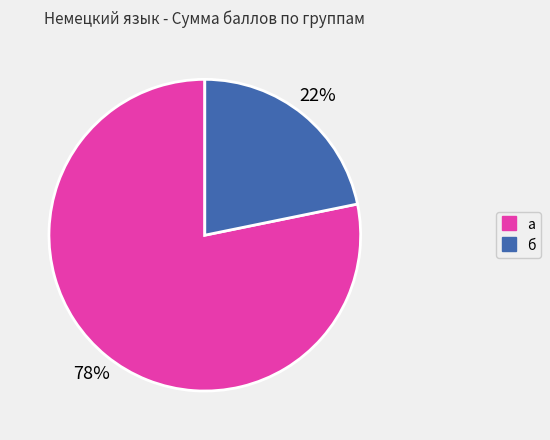

Does any single category account for the majority?

Yes